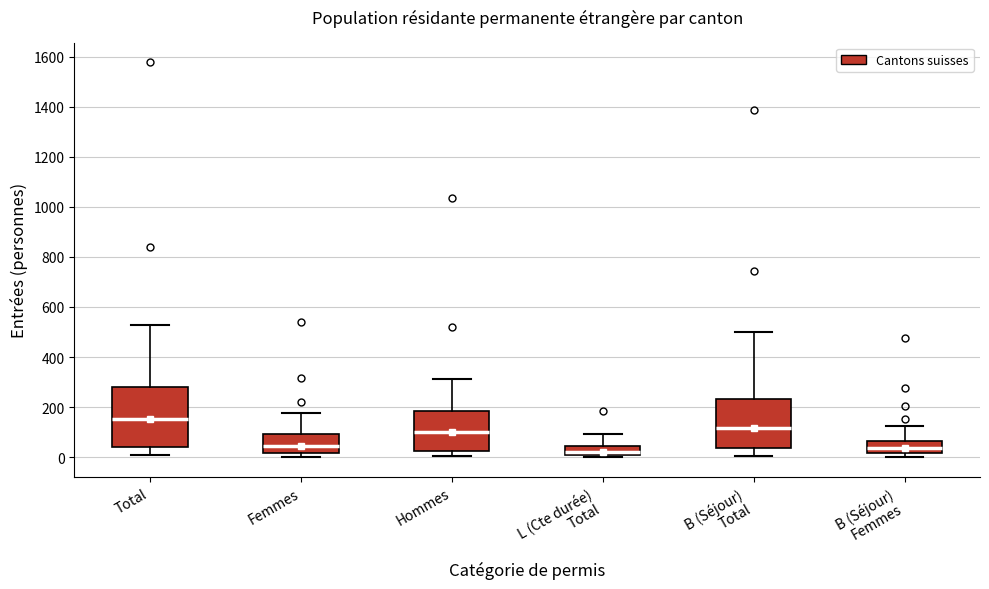

Where is the upper edge of the box for B (Séjour) Femmes on the y-axis? The values are not printed on the chart, so give them approximately, as read against the axis.

60